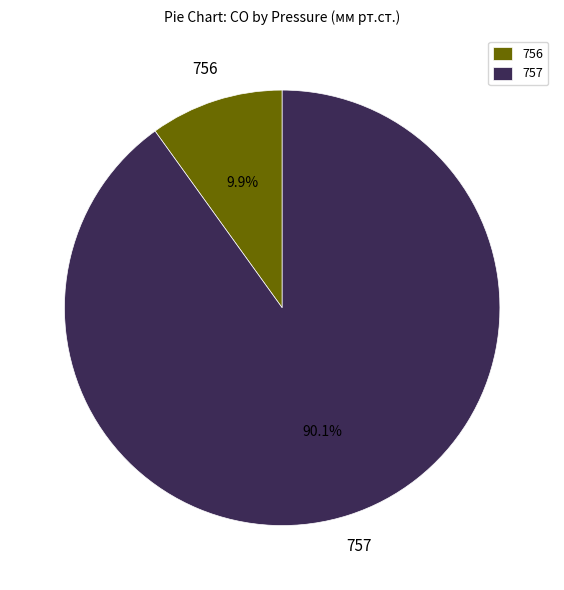

How many slices are in this pie chart?

2